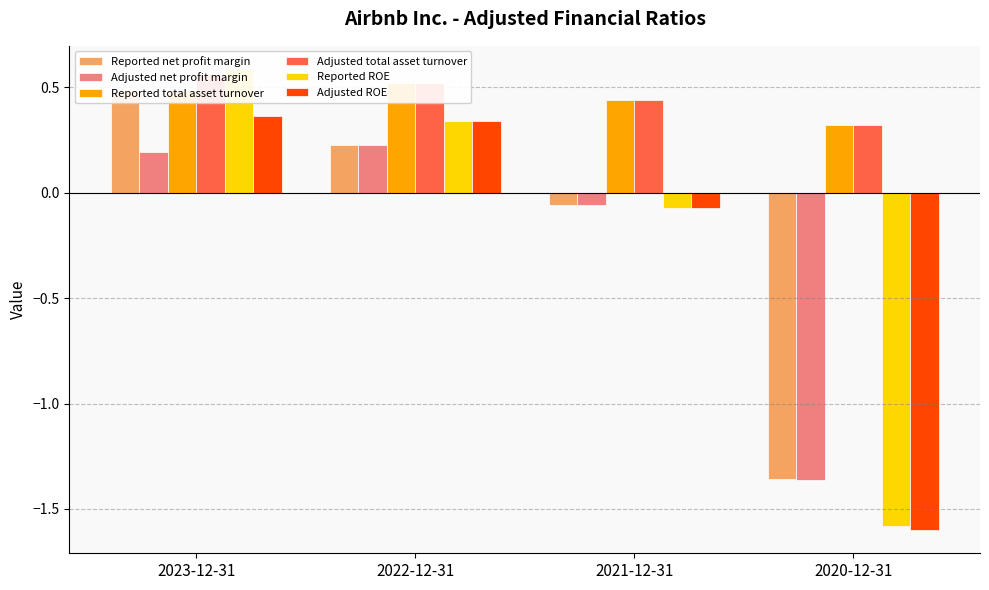

At which category does the chart reach its minimum across all series?

2020-12-31